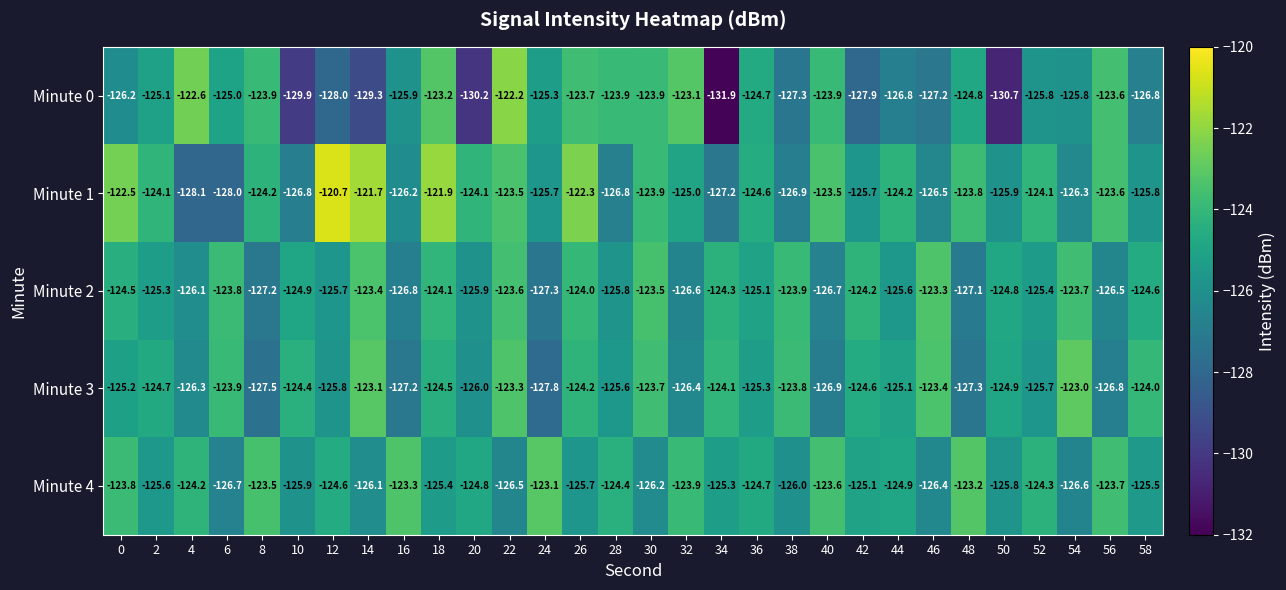

What is the approximate value of Minute 0 at 22?

-122.2